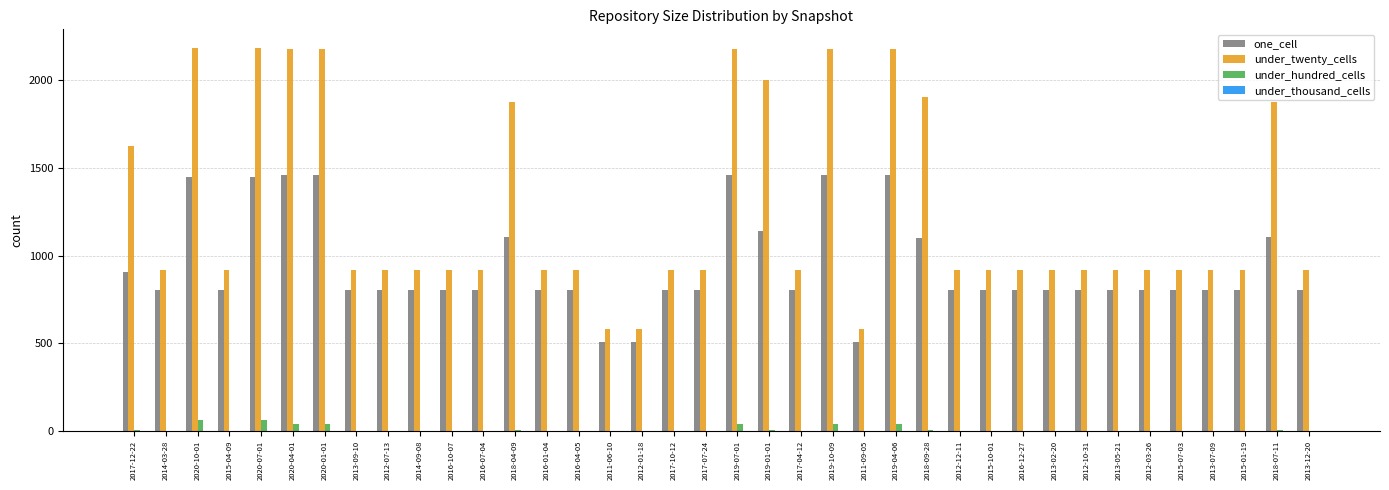

Count the number of categories in the chart.

38